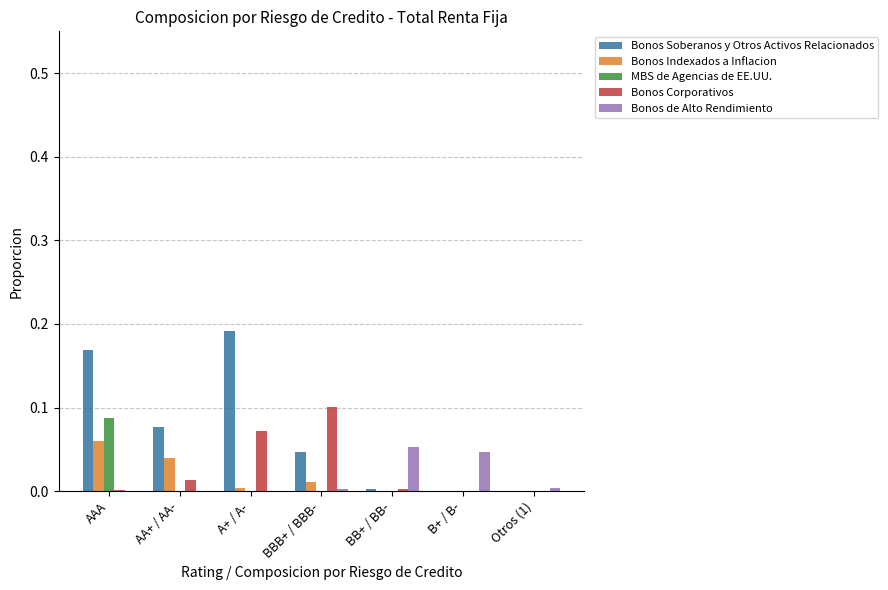

What is the total value across all series at A+ / A-?

0.3